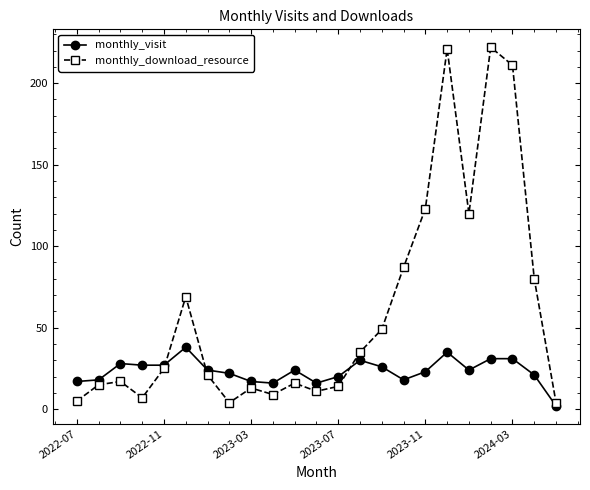

What is the minimum value shown in the chart?

2